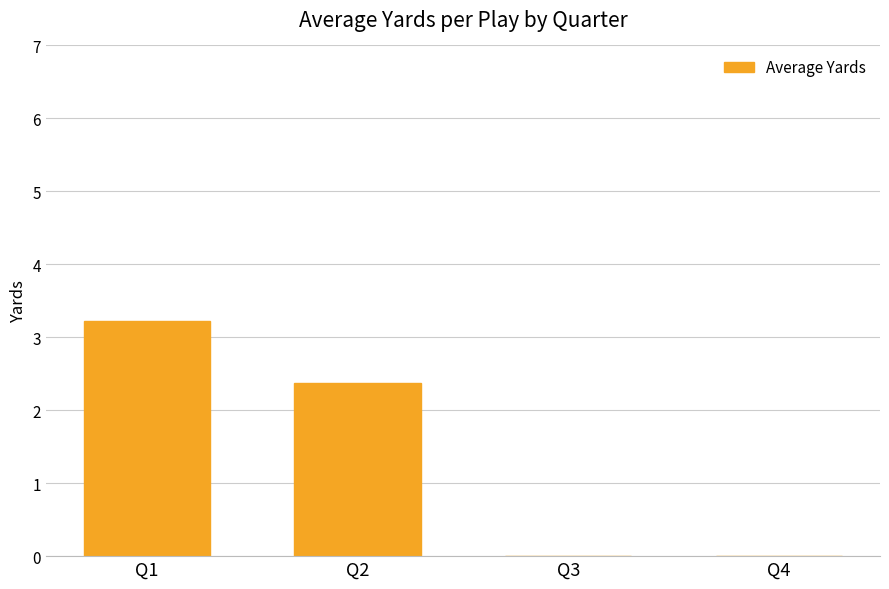

What is the greatest value displayed?

3.2